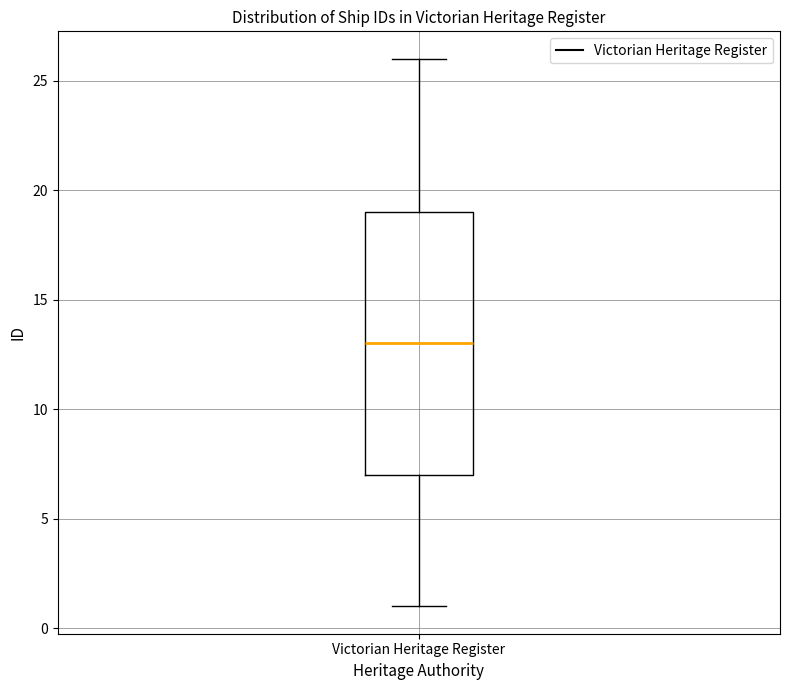

Read this box plot against the y-axis: the position of the median line, the range covered by the box, and the ends of both whiskers. The values are not printed on the chart, so give them approximately, as read against the axis.

median 13, box 7 to 19, whiskers 1 to 26